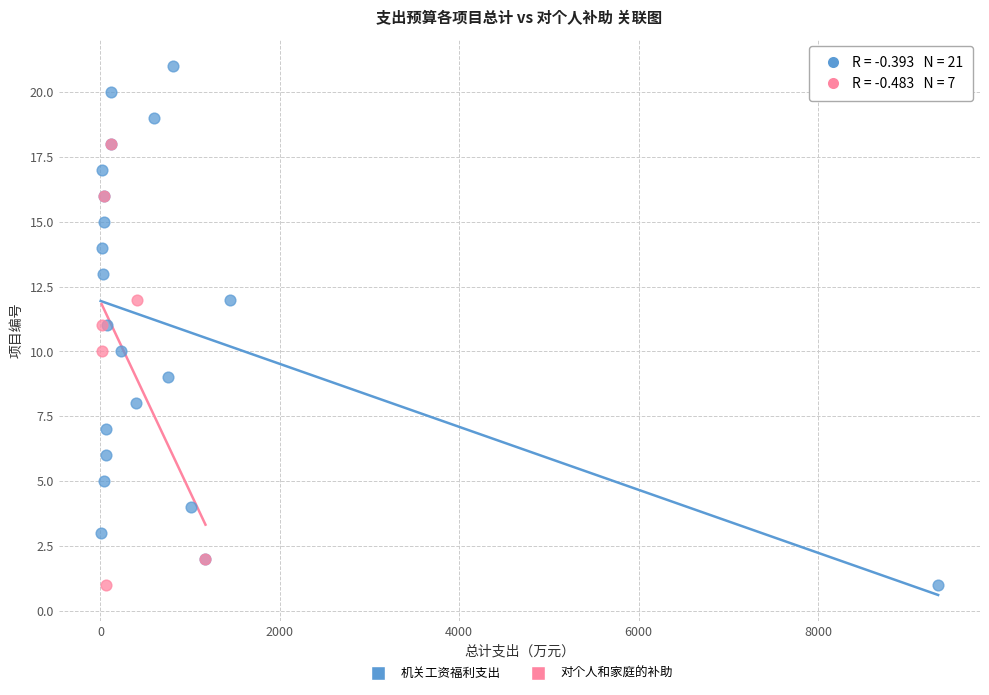

Which series has the largest Y range (max minus min)?

机关工资福利支出